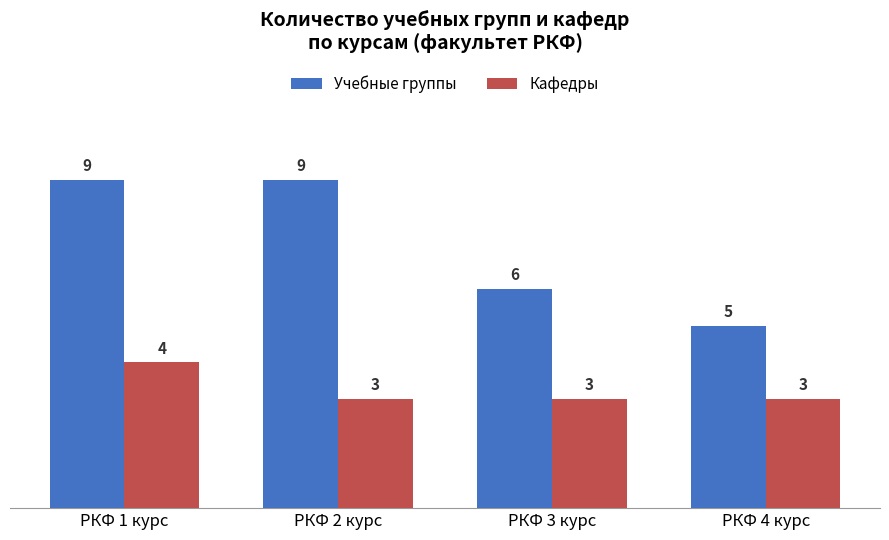

What is the label of the 1st bar from the left?

РКФ 1 курс